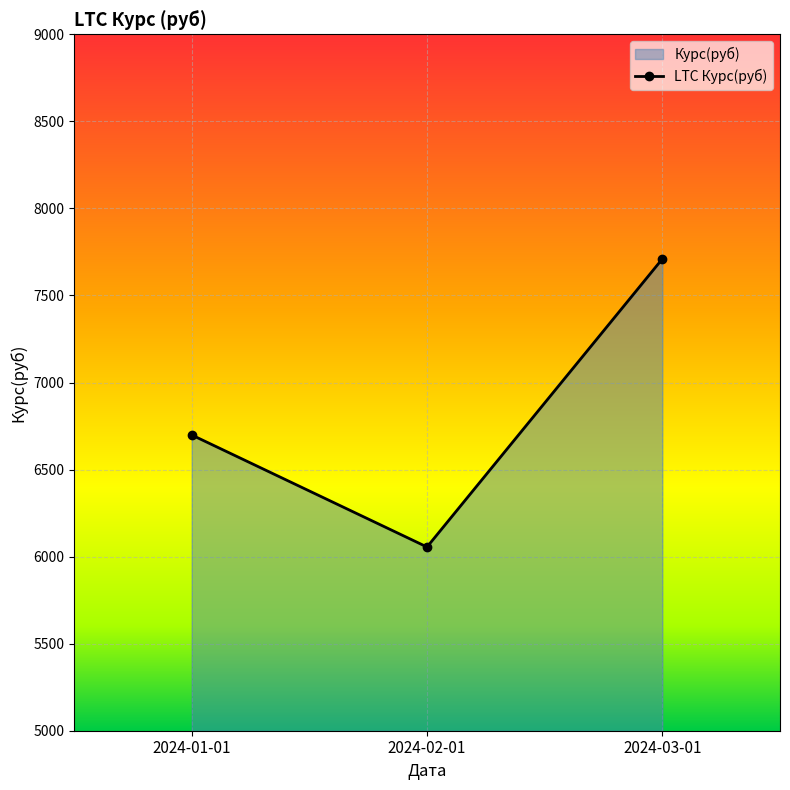

What is the greatest value displayed?

7709.8